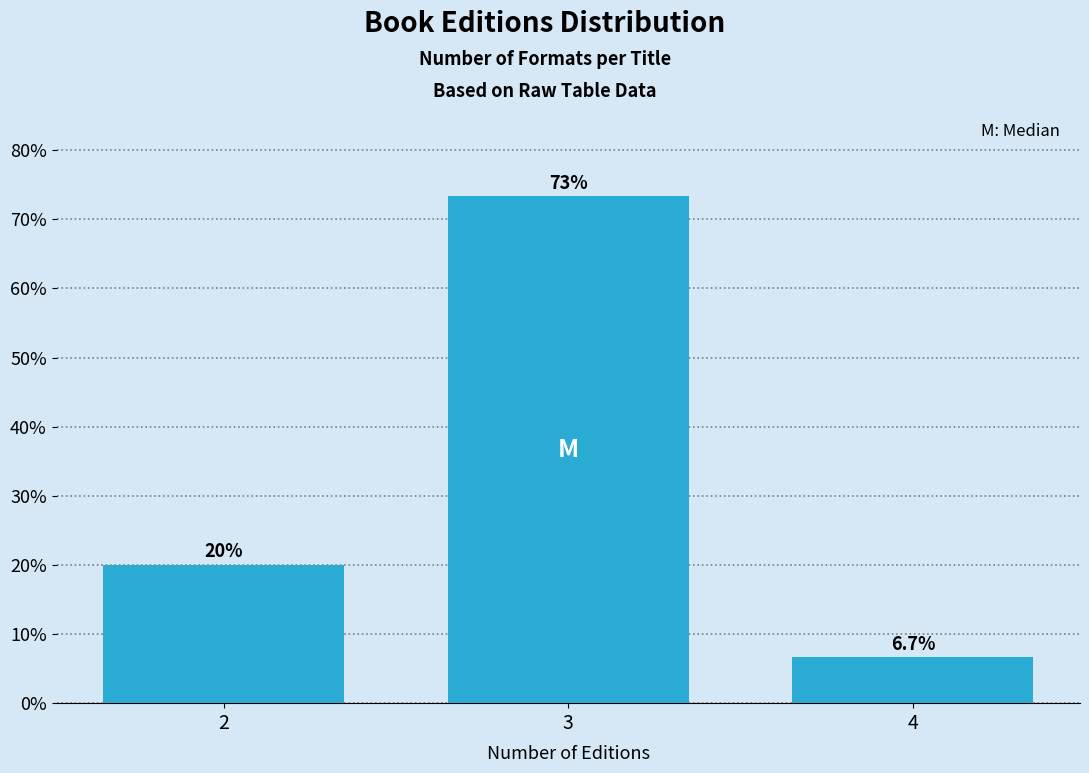

Reading right to left, extract all data points from this chart.

4=6.7	3=73.3	2=20.0